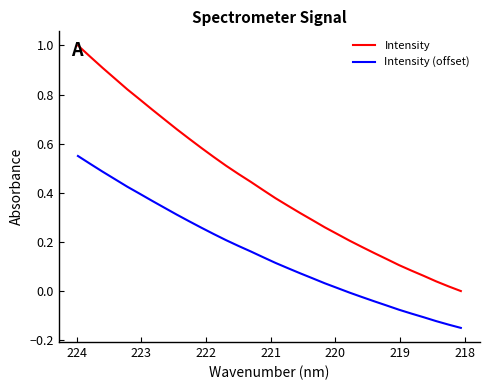

True or false: Intensity and Intensity (offset) intersect in this chart.

False